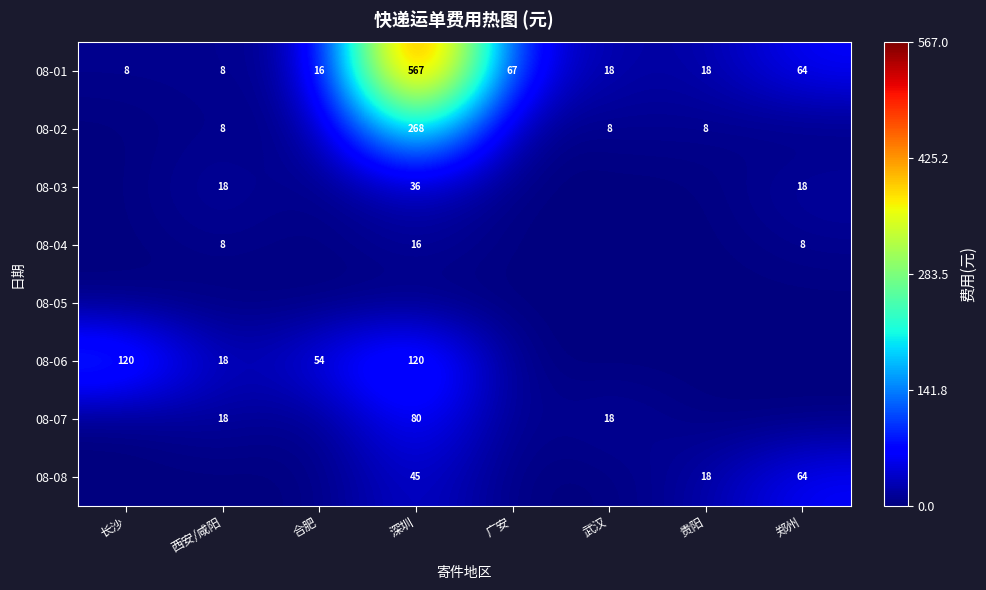

At which label is 08-01 closest to 287?

广安